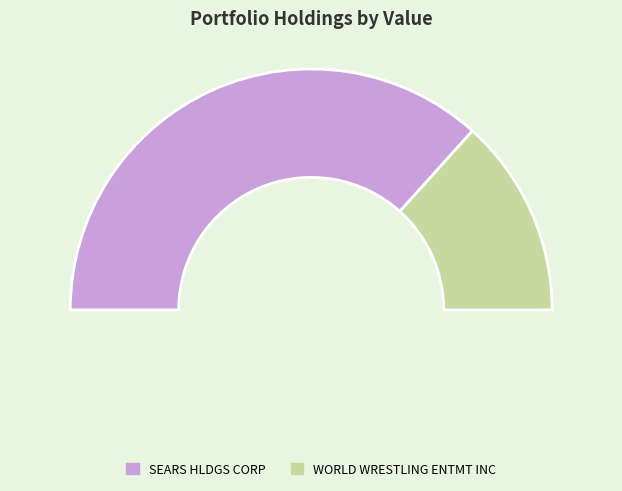

True or false: RESOURCE AMERICA INC accounts for 0% of the total.

True